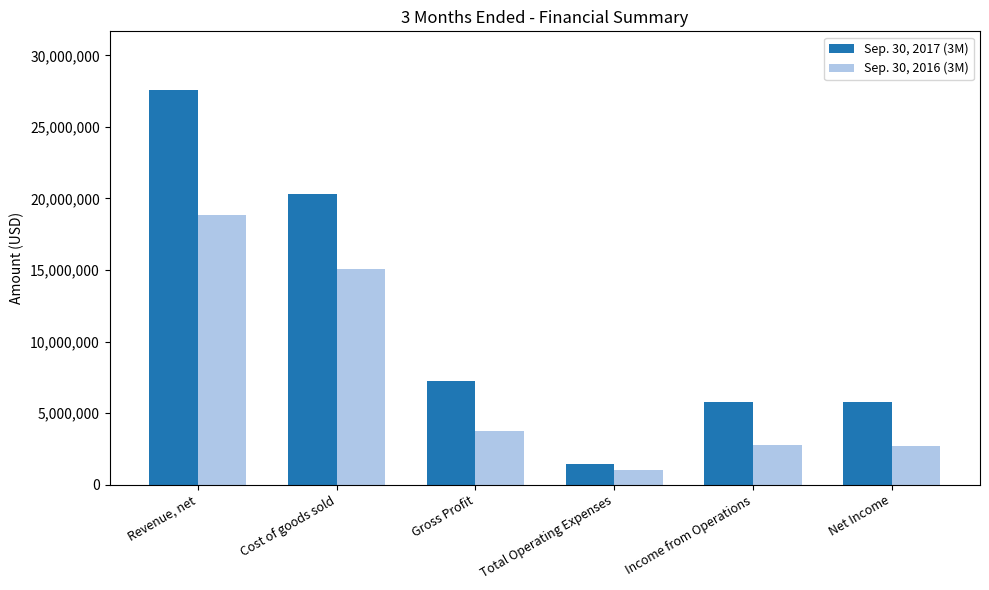

What is the lowest value of the Sep. 30, 2017 (3M) series?

1458097